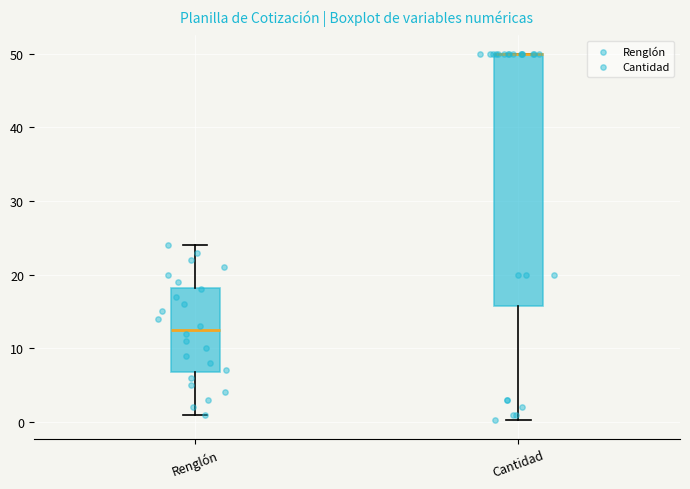

Where does the lower whisker of the box for Cantidad end on the y-axis? The values are not printed on the chart, so give them approximately, as read against the axis.

0